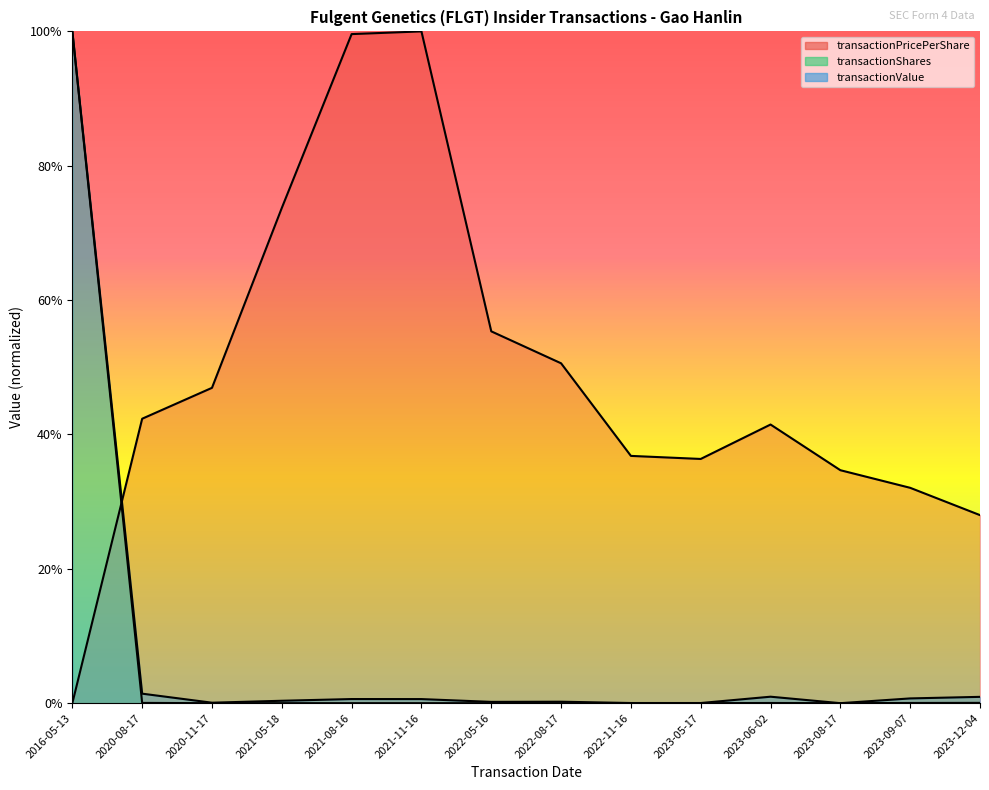

Reading right to left, list all the values displayed in this chart.

transactionPricePerShare: 2023-12-04=0.3	2023-09-07=0.3	2023-08-17=0.3	2023-06-02=0.4	2023-05-17=0.4	2022-11-16=0.4	2022-08-17=0.5	2022-05-16=0.6	2021-11-16=1.0	2021-08-16=1.0	2021-05-18=0.7	2020-11-17=0.5	2020-08-17=0.4	2016-05-13=0.0
transactionShares: 2023-12-04=0.0	2023-09-07=0.0	2023-08-17=0.0	2023-06-02=0.0	2023-05-17=0.0	2022-11-16=0.0	2022-08-17=0.0	2022-05-16=0.0	2021-11-16=0.0	2021-08-16=0.0	2021-05-18=0.0	2020-11-17=0.0	2020-08-17=0.0	2016-05-13=1.0
transactionValue: 2023-12-04=0.0	2023-09-07=0.0	2023-08-17=0.0	2023-06-02=0.0	2023-05-17=0.0	2022-11-16=0.0	2022-08-17=0.0	2022-05-16=0.0	2021-11-16=0.0	2021-08-16=0.0	2021-05-18=0.0	2020-11-17=0.0	2020-08-17=0.0	2016-05-13=1.0